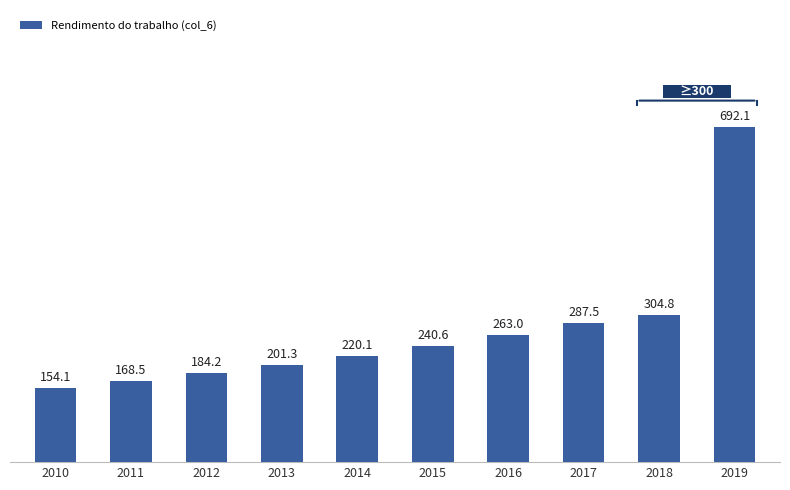

The chart shows a value of 278.8 at 2012. True or false?

False